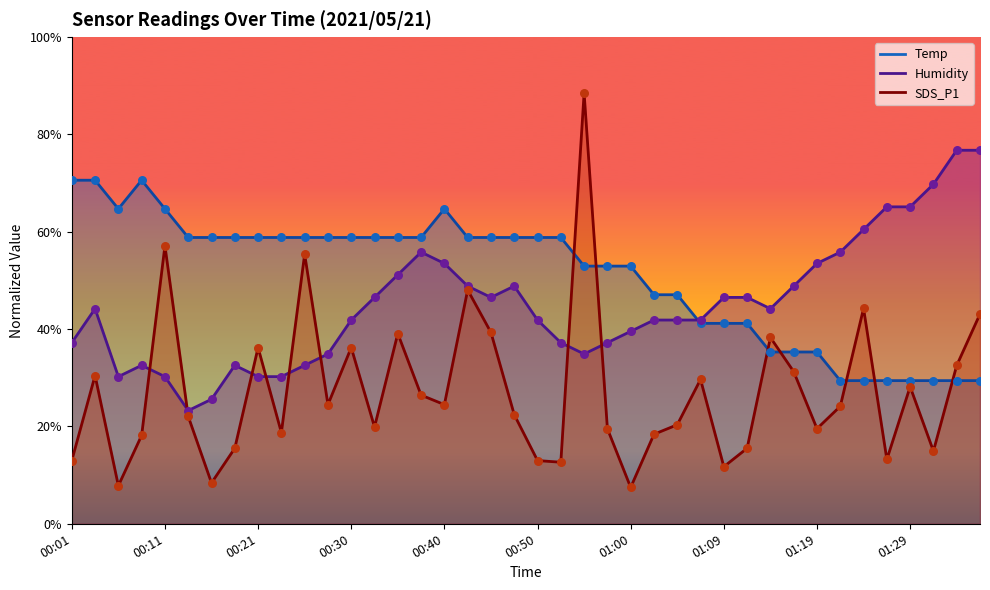

At how many categories does at least one series exceed 56?

29